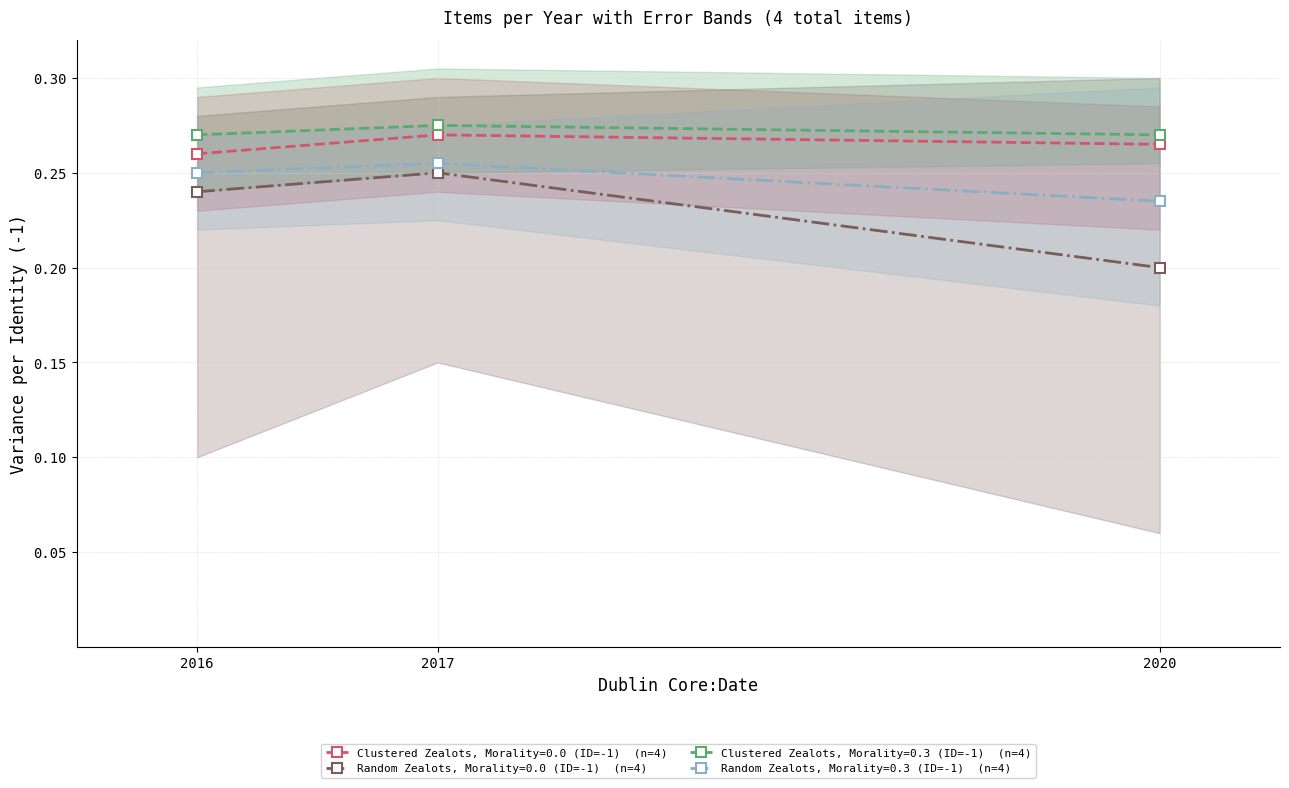

Count the Clustered Zealots, Morality=0.0 (ID=-1)  (n=4) values in the range 0 to 1.

3